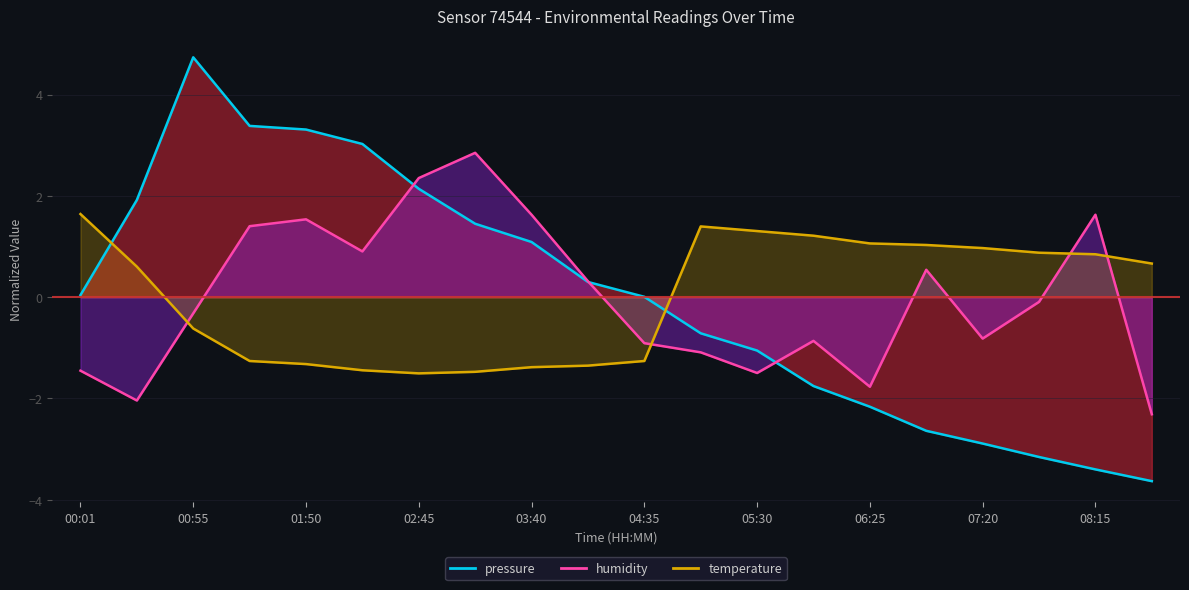

What are all the series names shown in the legend?

pressure, humidity, temperature